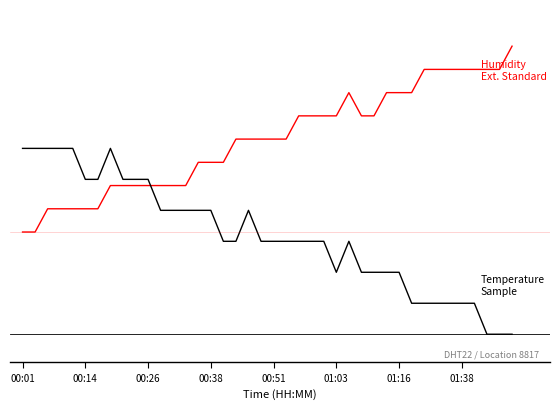

Does the chart display data point markers on the line(s)?

No